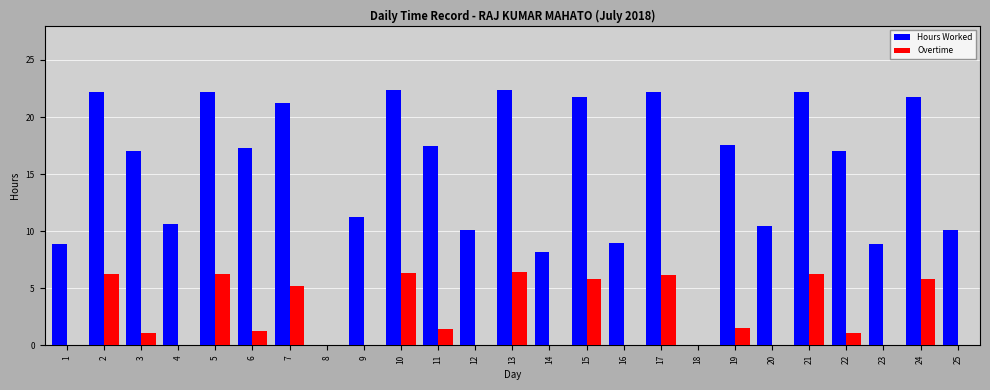

What is the sum of all Hours Worked values?

372.1